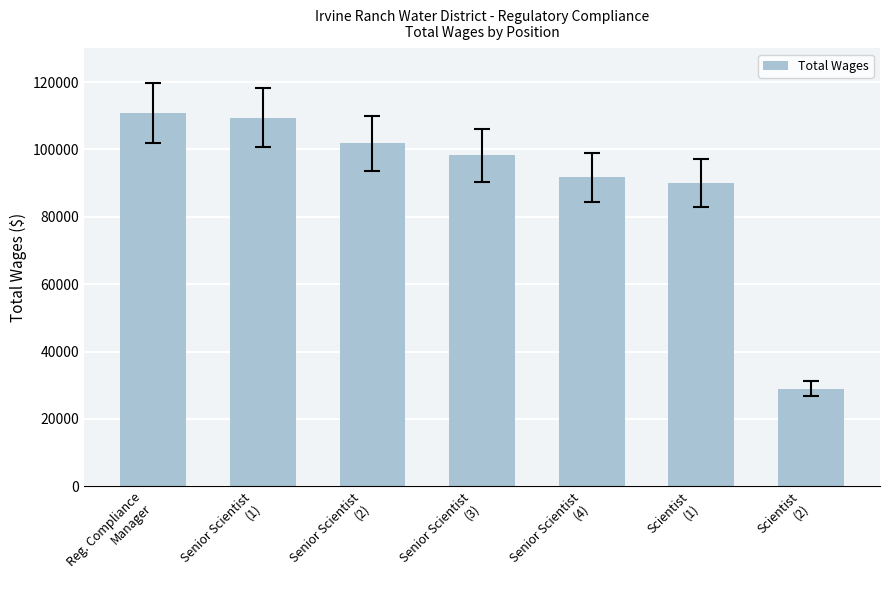

What is the difference between the maximum and second lowest values?

20746